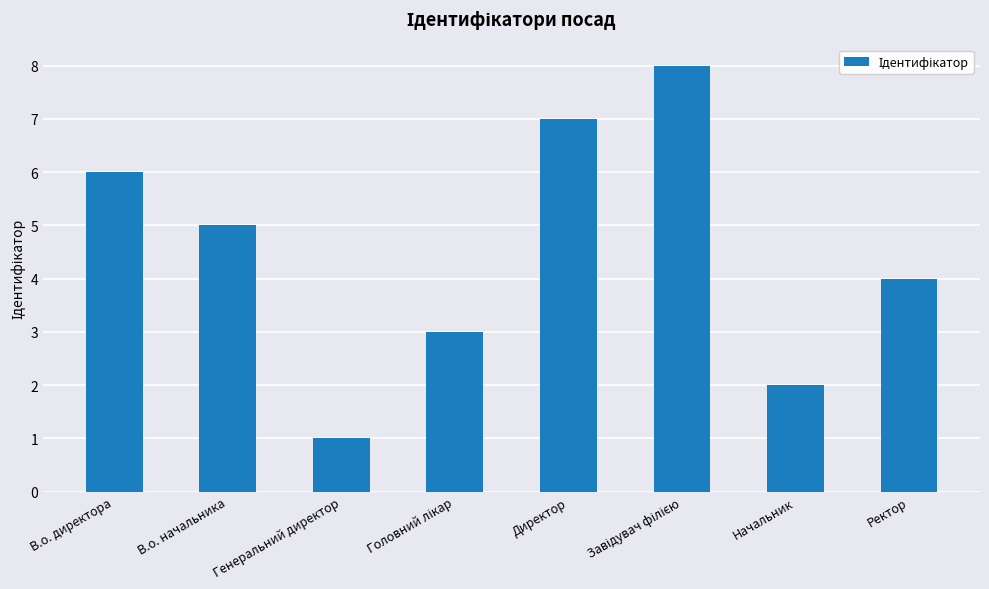

What is the difference between the second highest and minimum values?

6